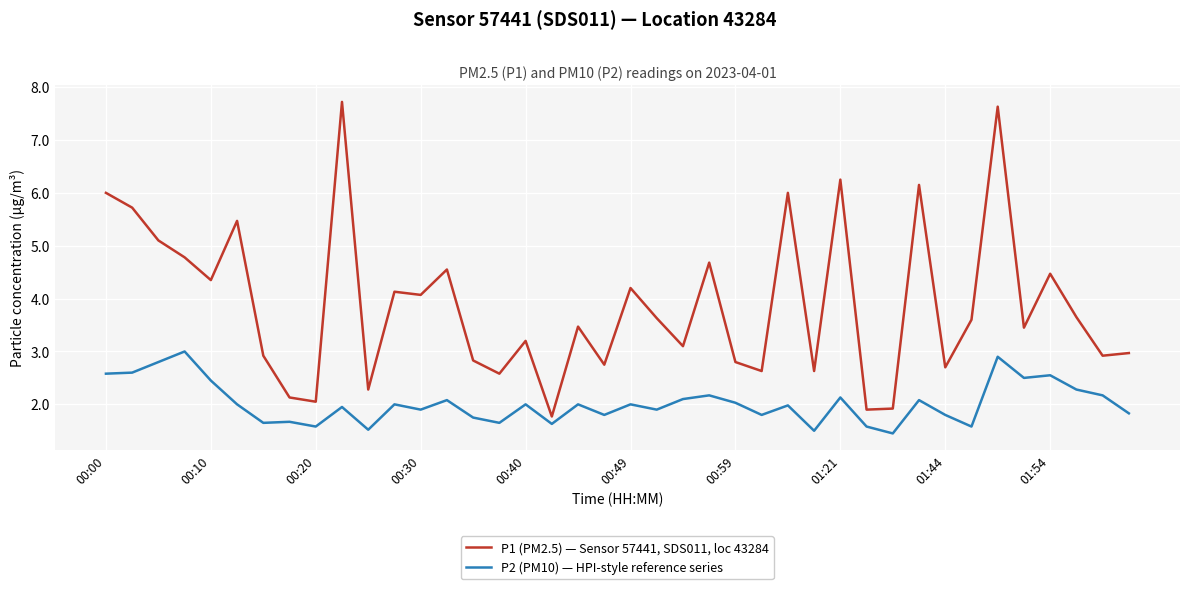

What is the highest value of the P1 (PM2.5) — Sensor 57441, SDS011, loc 43284 series?

7.7